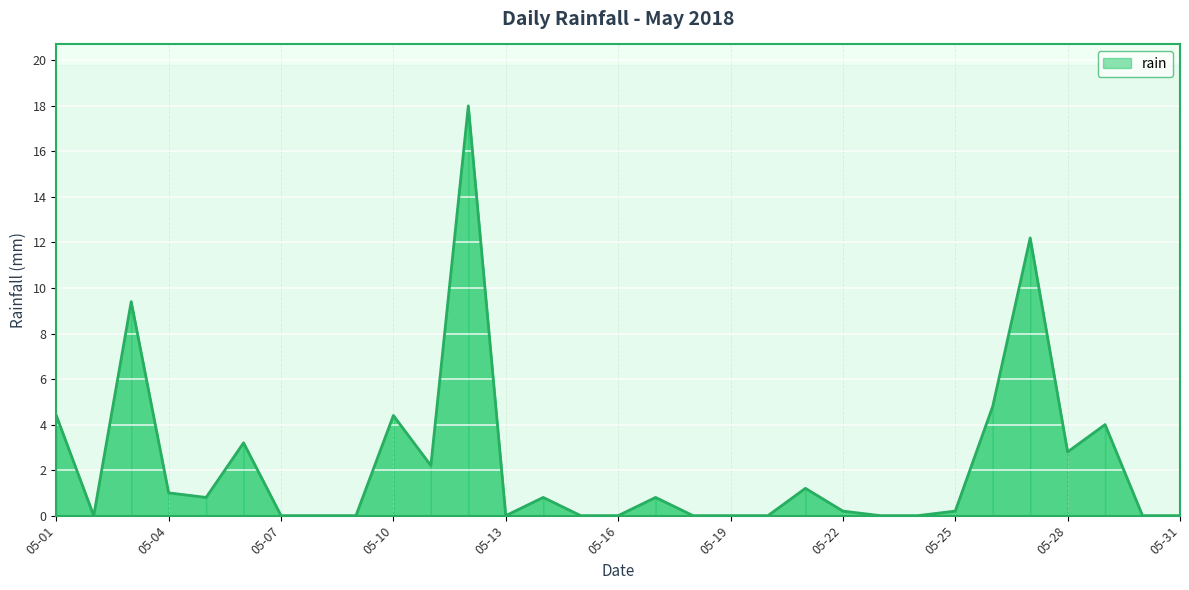

List the labels in order of value, largest first.

05-12, 05-27, 05-03, 05-26, 05-01, 05-10, 05-29, 05-06, 05-28, 05-11, 05-21, 05-04, 05-05, 05-14, 05-17, 05-22, 05-25, 05-02, 05-07, 05-08, 05-09, 05-13, 05-15, 05-16, 05-18, 05-19, 05-20, 05-23, 05-24, 05-30, 05-31